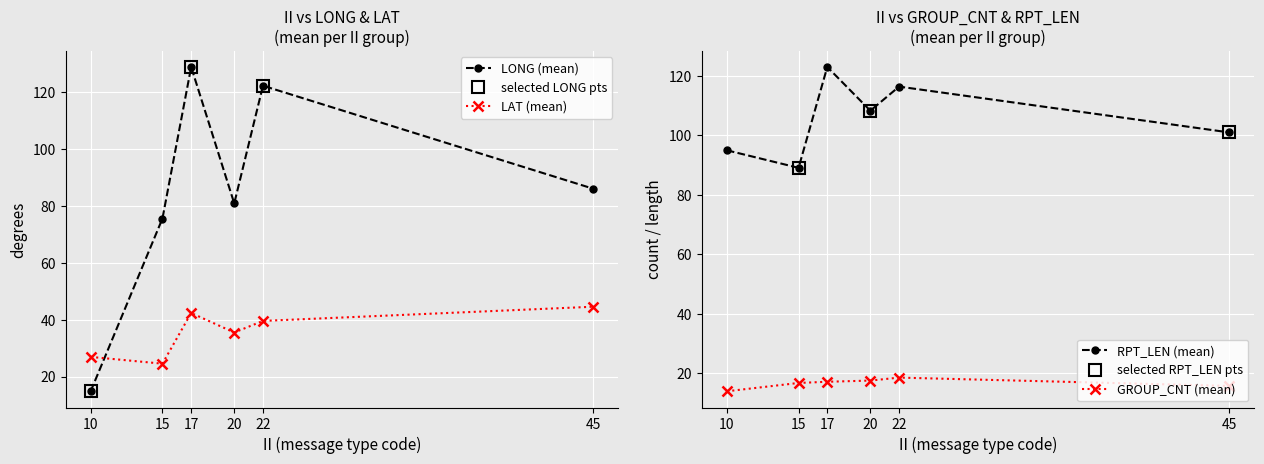

What is the value of the LONG_mean point at the 2nd from the left?

75.6